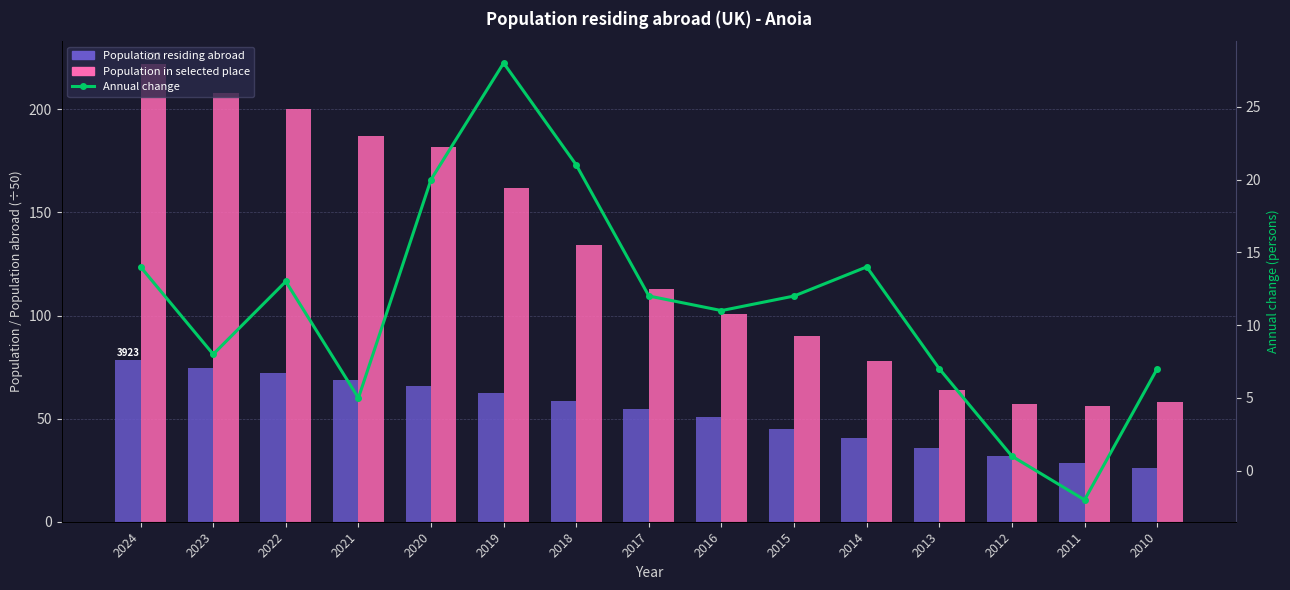

Reading left to right, what are all the values shown in this chart?

Population residing abroad: 2024=78.5	2023=74.4	2022=71.9	2021=68.6	2020=65.7	2019=62.6	2018=58.7	2017=54.5	2016=50.7	2015=45.0	2014=40.8	2013=35.7	2012=32.1	2011=28.4	2010=25.9
Population in selected place: 2024=222.0	2023=208.0	2022=200.0	2021=187.0	2020=182.0	2019=162.0	2018=134.0	2017=113.0	2016=101.0	2015=90.0	2014=78.0	2013=64.0	2012=57.0	2011=56.0	2010=58.0
Annual change: 2024=14.0	2023=8.0	2022=13.0	2021=5.0	2020=20.0	2019=28.0	2018=21.0	2017=12.0	2016=11.0	2015=12.0	2014=14.0	2013=7.0	2012=1.0	2011=-2.0	2010=7.0